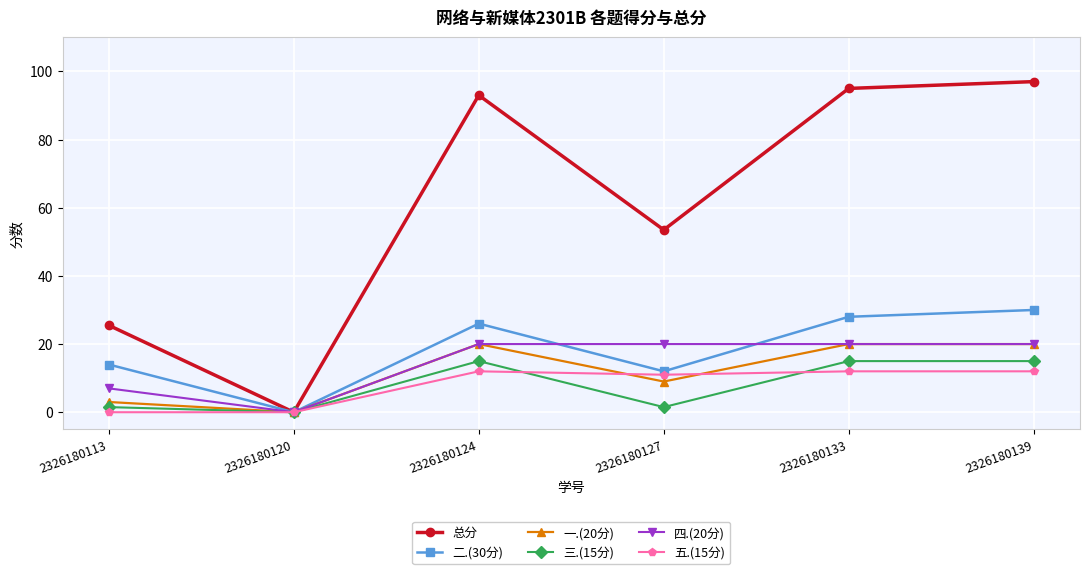

Count the number of categories in the chart.

6